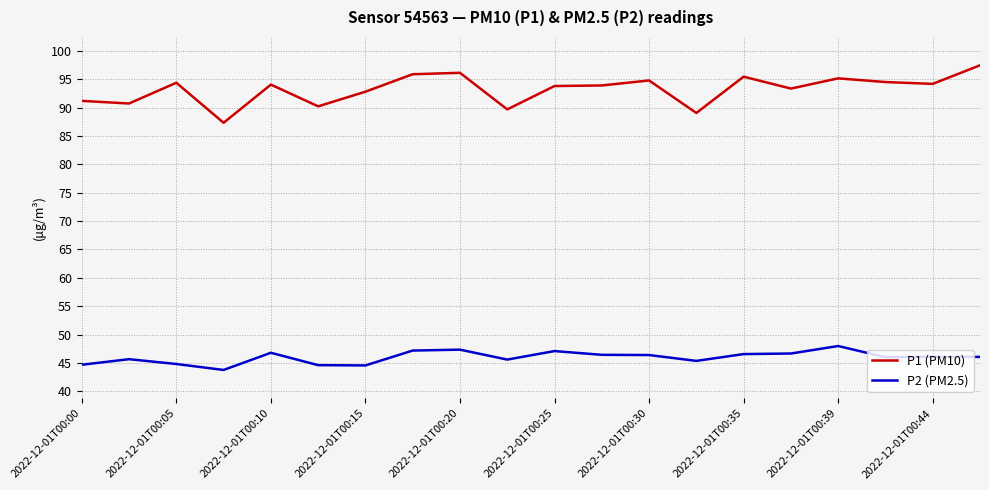

List the series in order of their overall mean, highest first.

P1 (PM10), P2 (PM2.5)